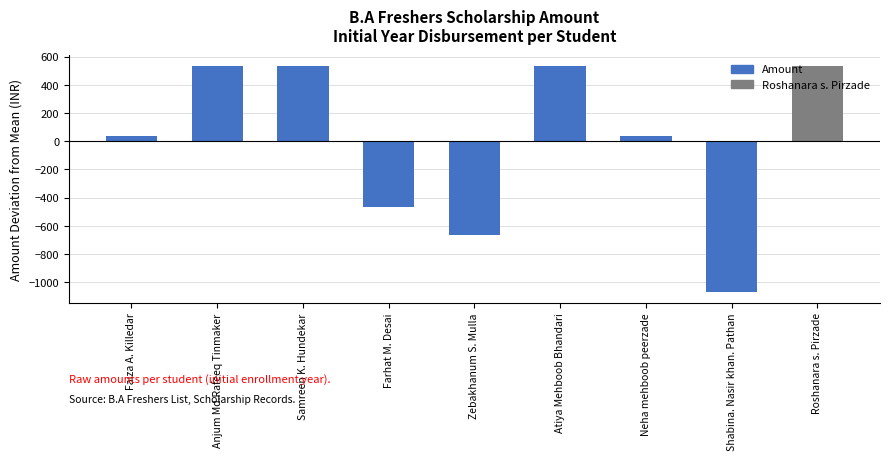

Reading left to right, list all the values displayed in this chart.

Faiza A. Killedar=33.3	Anjum Md.Rafeeq Tinmaker=533.3	Samreen K. Hundekar=533.3	Farhat M. Desai=-466.7	Zebakhanum S. Mulla=-666.7	Atiya Mehboob Bhandari=533.3	Neha mehboob peerzade=33.3	Shabina. Nasir khan. Pathan=-1066.7	Roshanara s. Pirzade=533.3